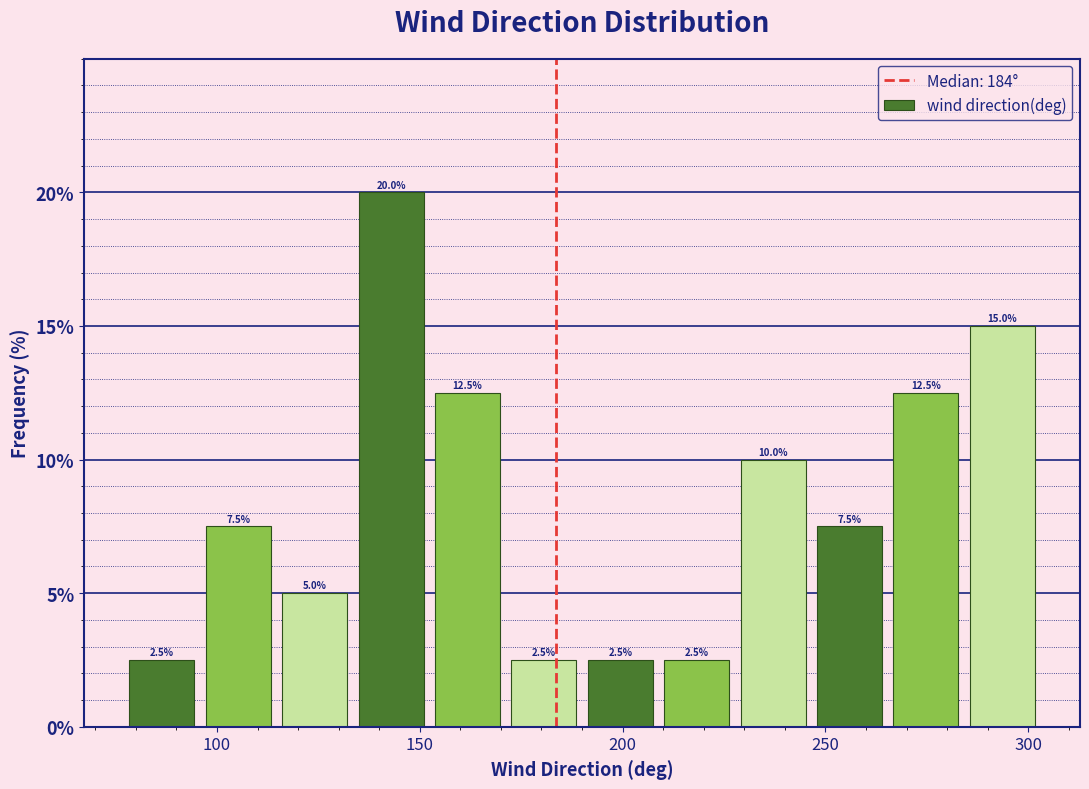

Around what value on the x-axis is the tallest bar? Give the approximate position of its centre, as read against the axis.

145